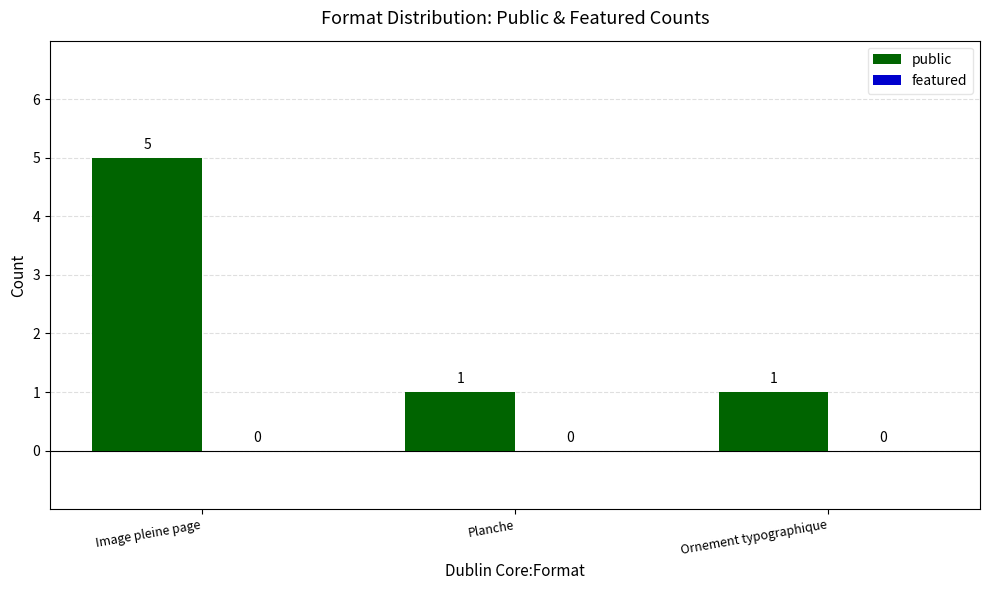

What is the greatest value displayed?

5